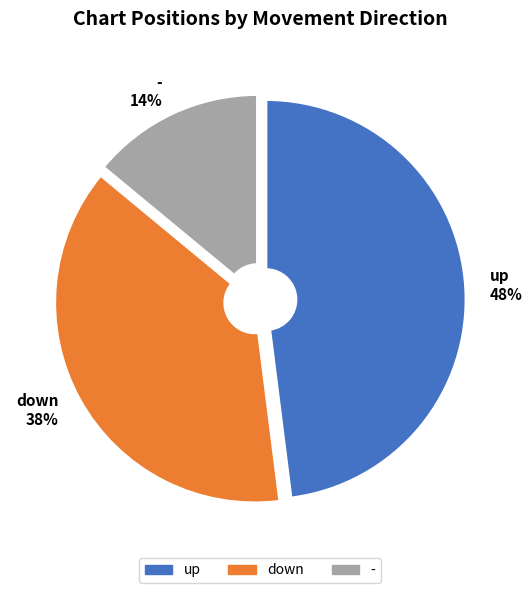

True or false: down accounts for 51% of the total.

False